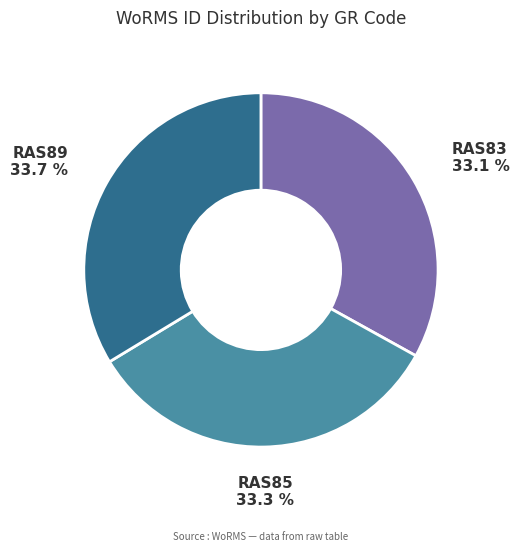

What portion of the pie excludes RAS89?

66.3%